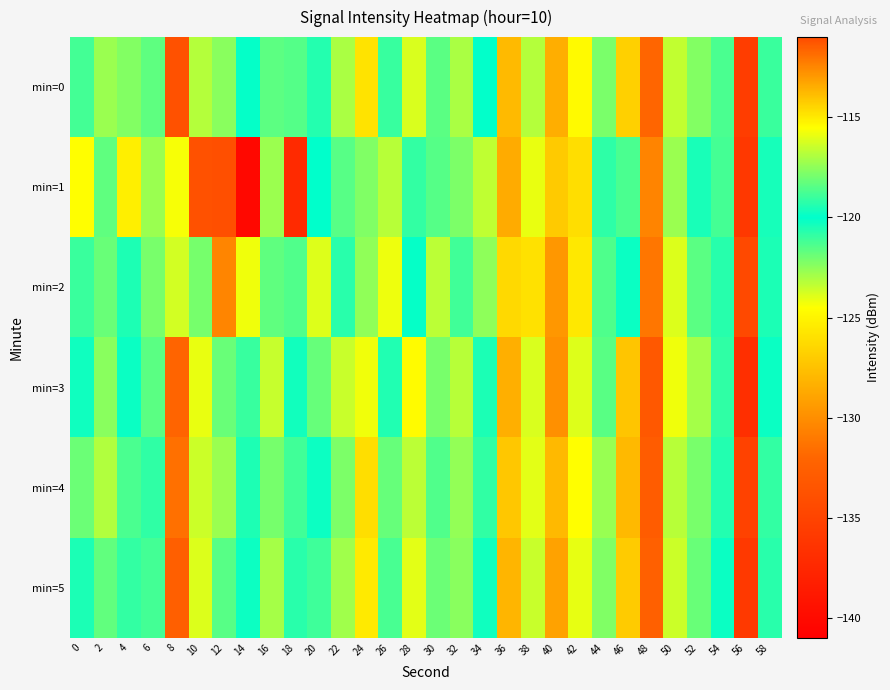

What is the spread (max minus min) of values at 52?

2.5